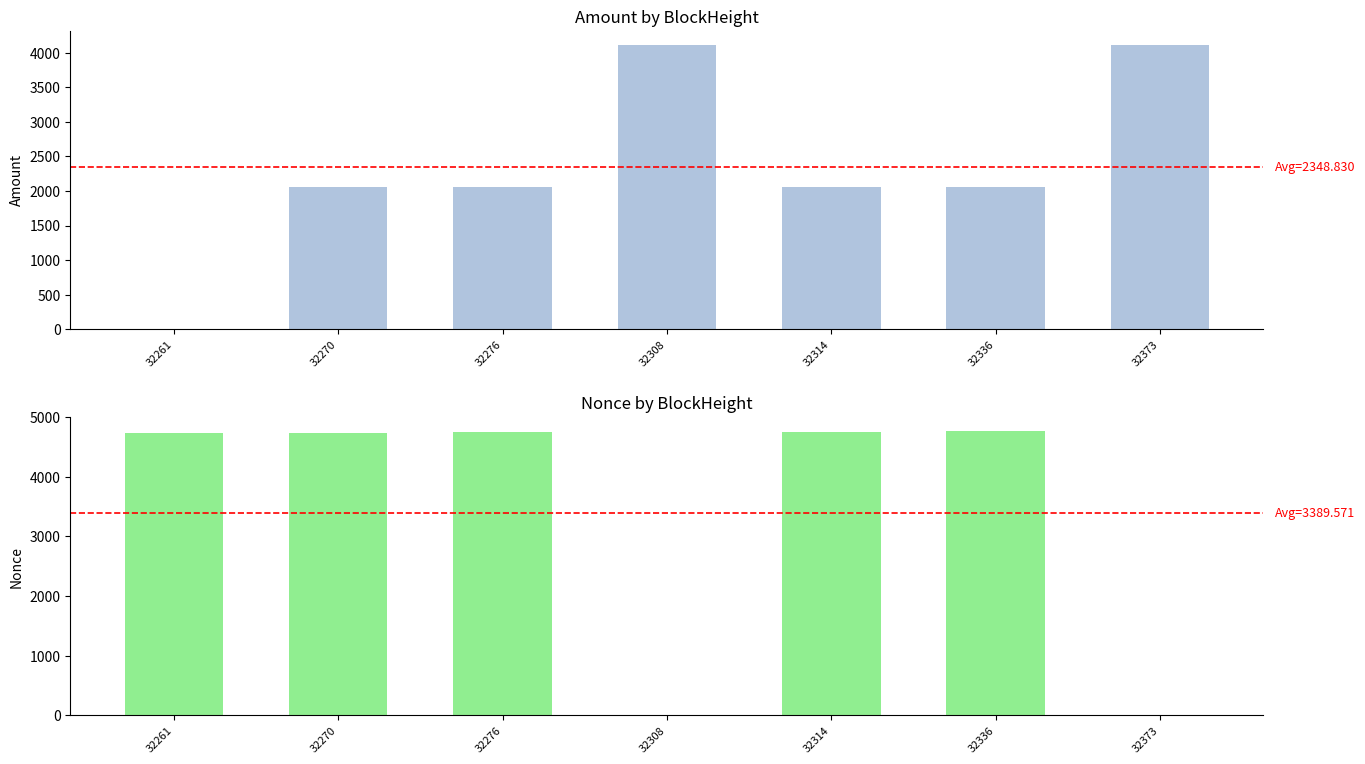

Read the Nonce value at 32373.

1.0